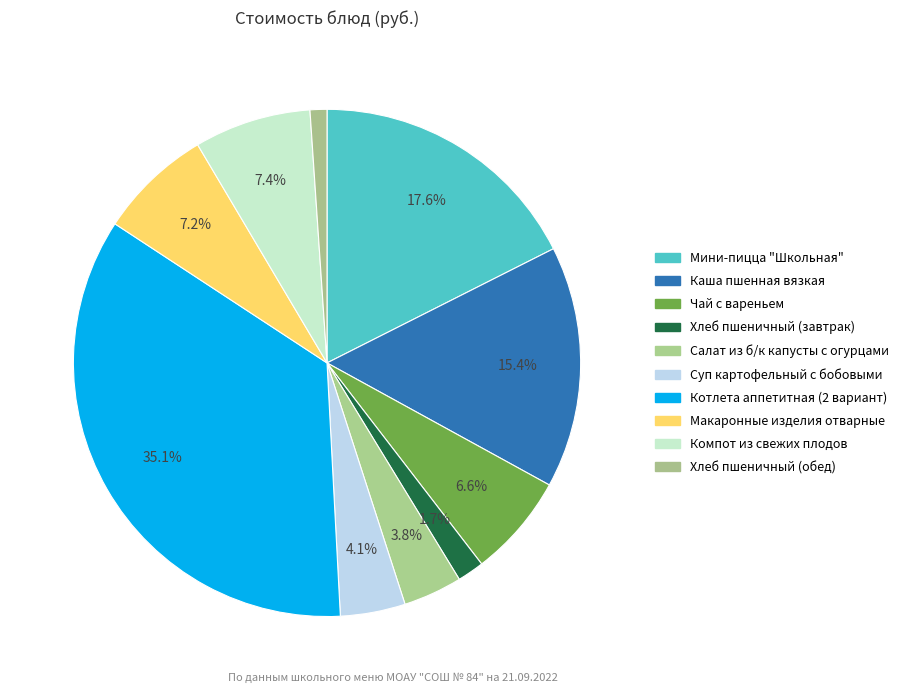

True or false: Компот из свежих плодов accounts for 1% of the total.

False